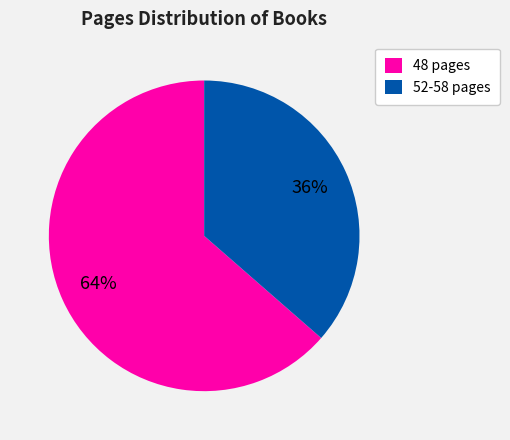

Rank the categories by value from lowest to highest.

52-58 pages, 48 pages